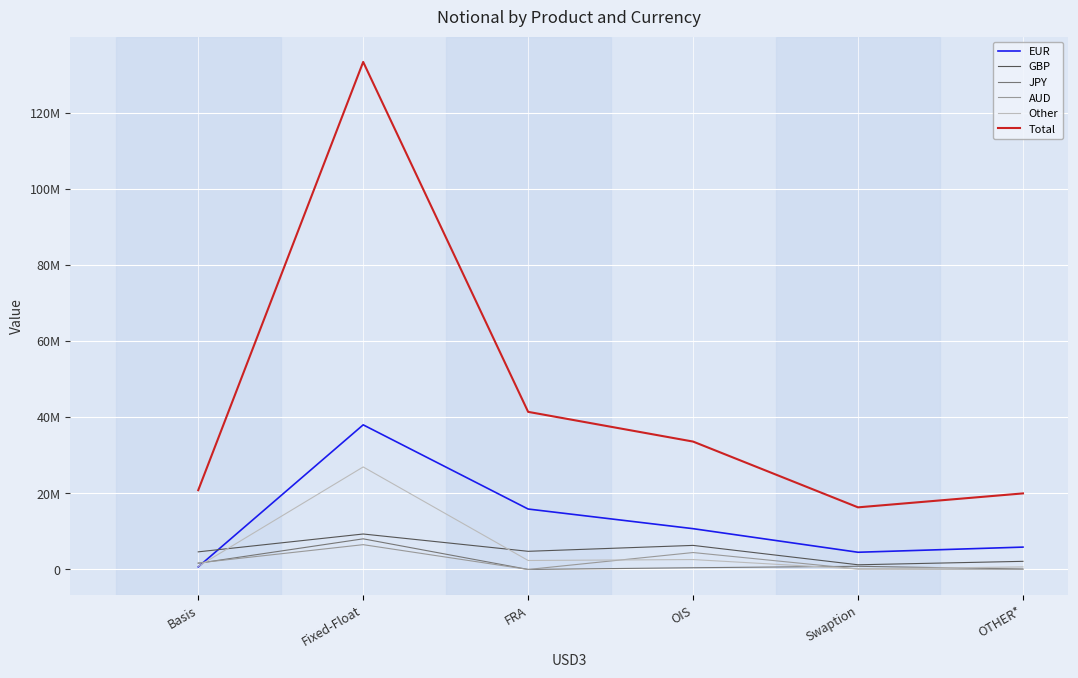

What are all the series names shown in the legend?

EUR, GBP, JPY, AUD, Other, Total